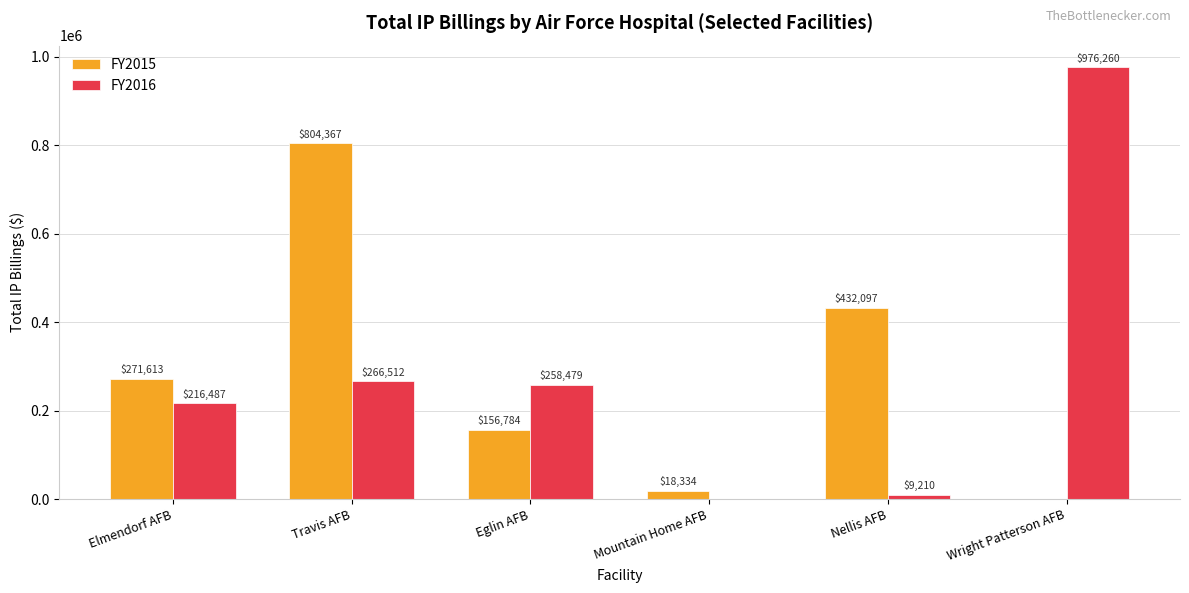

Which series changed the most between Travis AFB and Nellis AFB?

FY2015